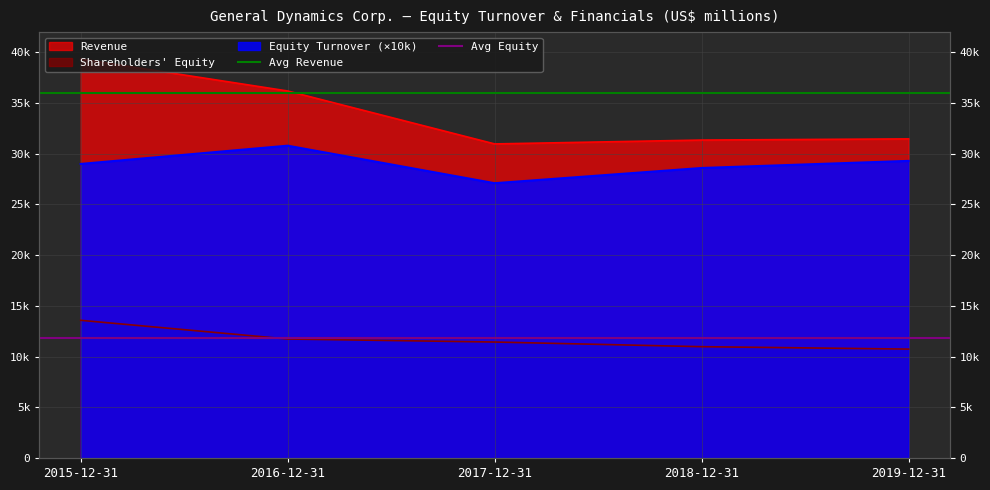

The value of Avg Equity at 2015-12-31 is 11800. True or false?

True